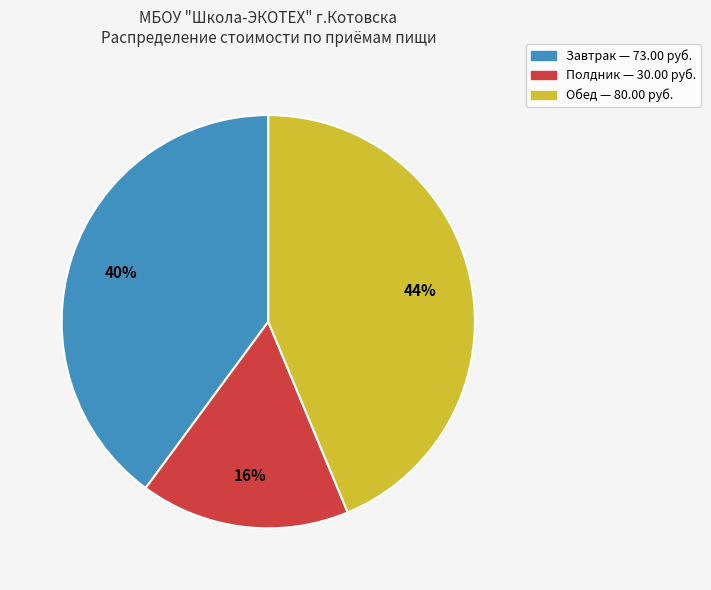

Does any single category account for the majority?

No